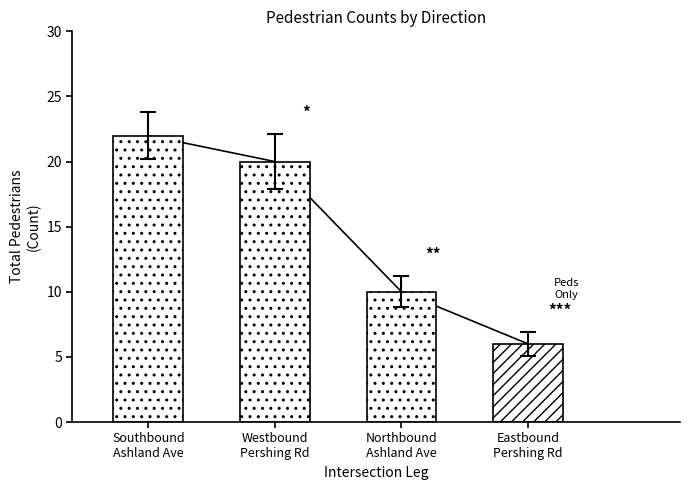

The value at Southbound
Ashland Ave is 13. True or false?

False